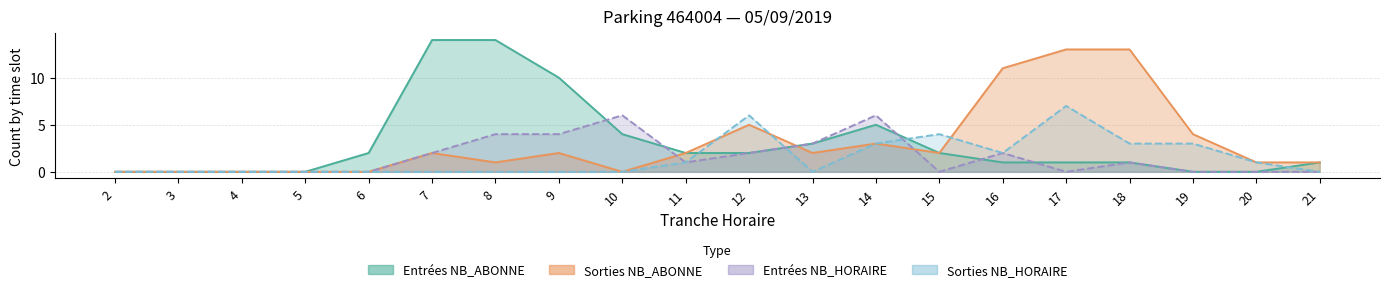

Which has a higher value, 12 or 16?

12